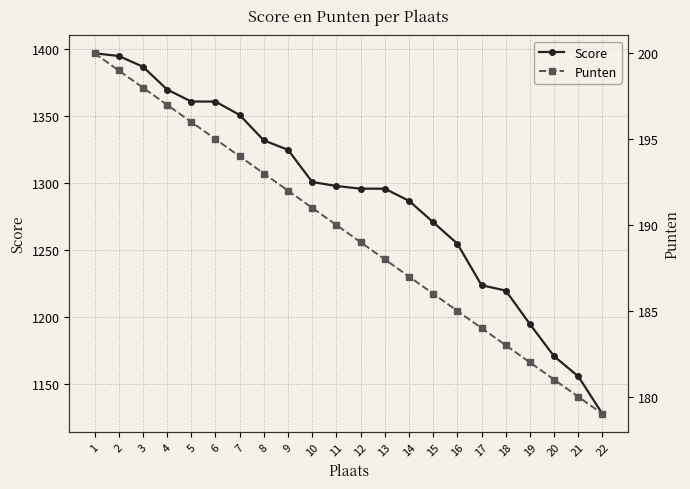

At how many categories does at least one series exceed 239?

22